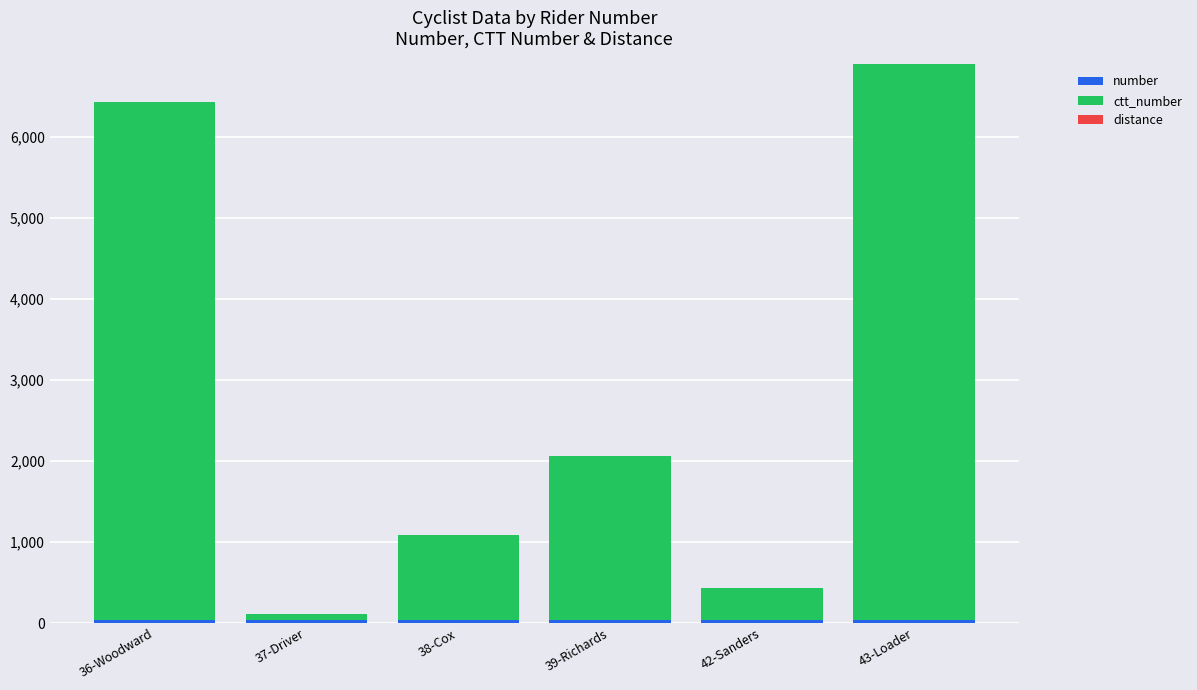

How many categories are shown in the chart?

6